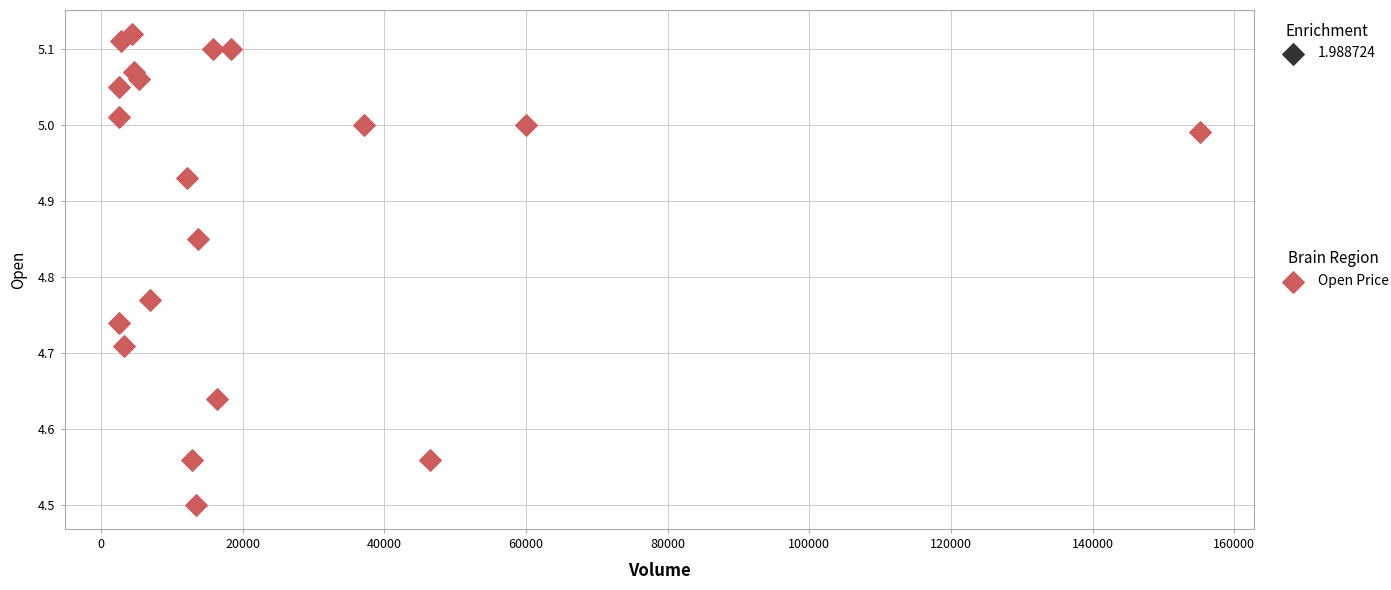

What Y value in the scatter plot is closest to 4?

4.5